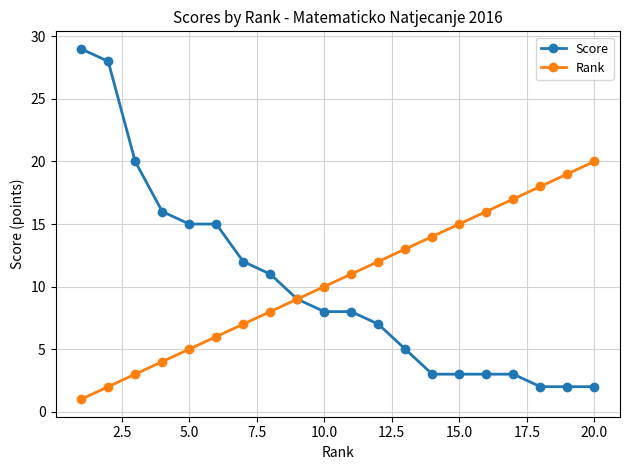

Which series has the largest total across all categories?

Rank